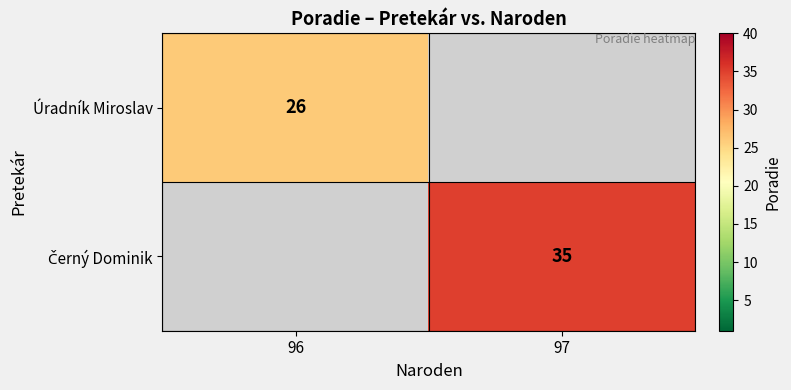

What is the maximum value shown in the chart?

35.0